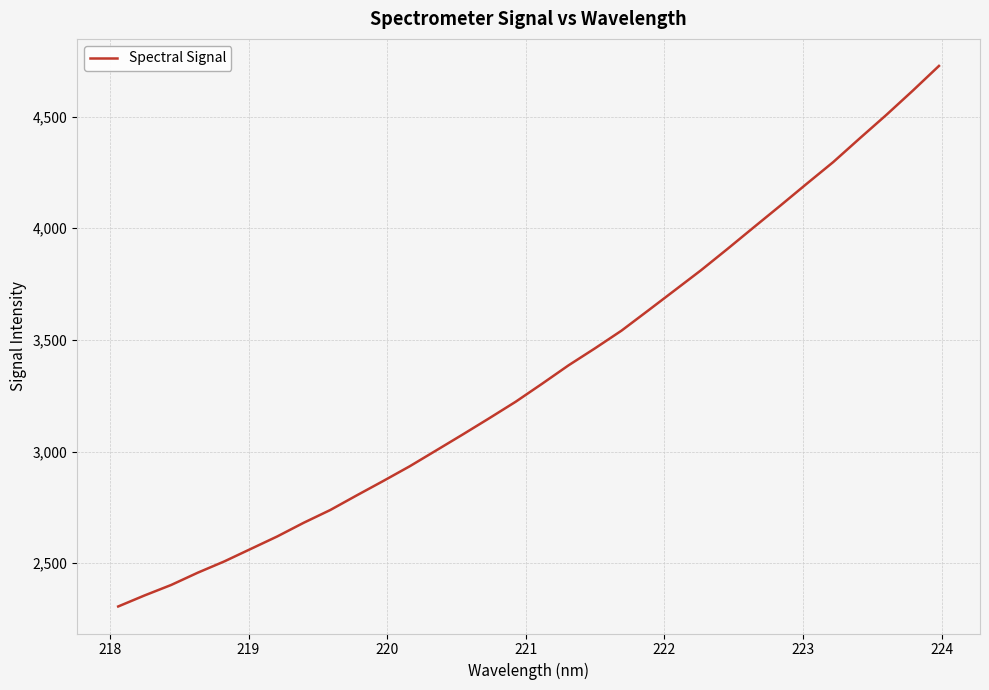

What is the maximum value shown in the chart?

4726.8